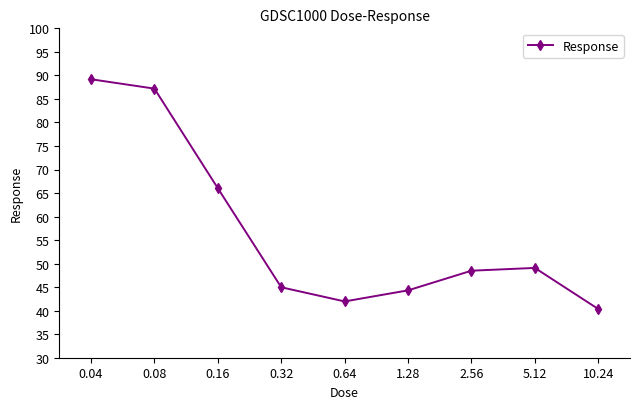

List the labels in order of value, smallest first.

10.24, 0.64, 1.28, 0.32, 2.56, 5.12, 0.16, 0.08, 0.04